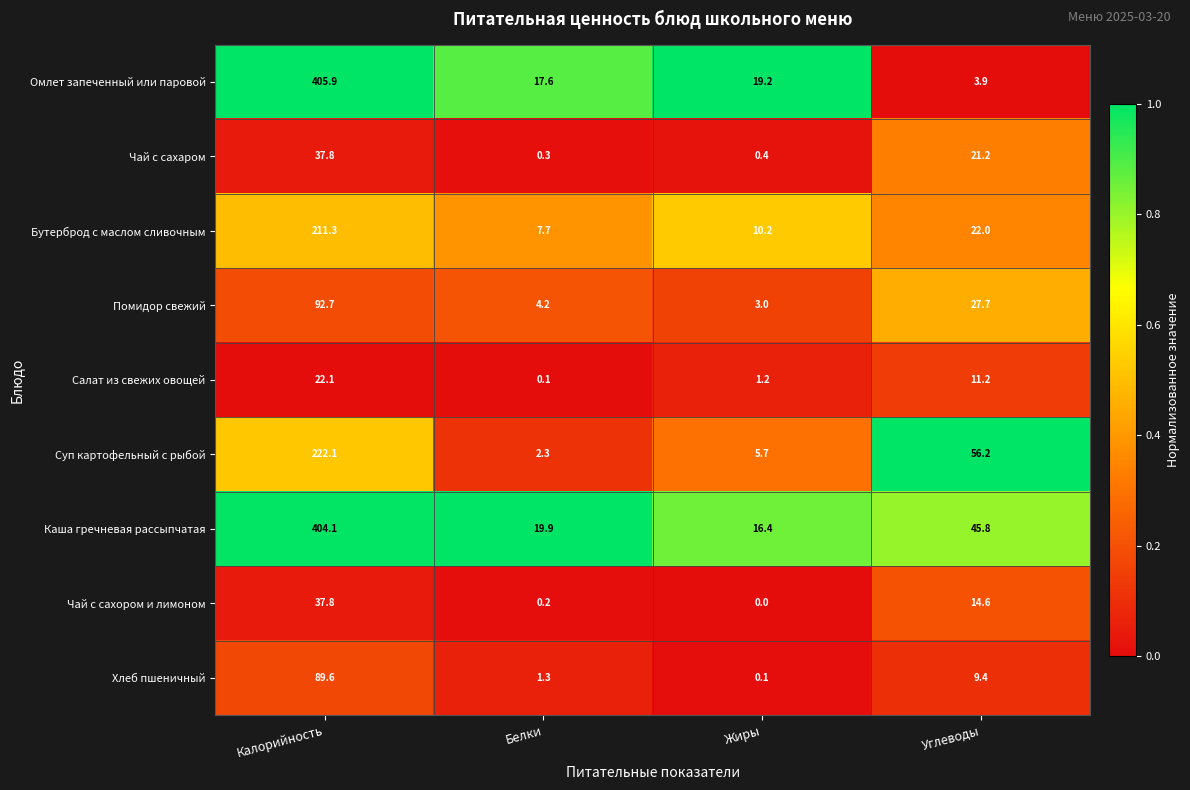

Which series has the widest spread of values?

Омлет запеченный или паровой